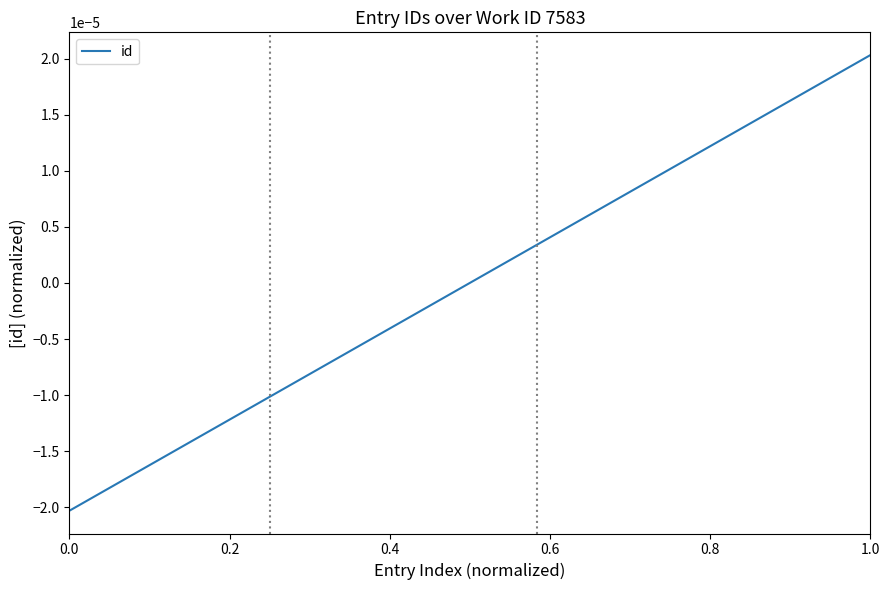

How many categories are shown in the chart?

7